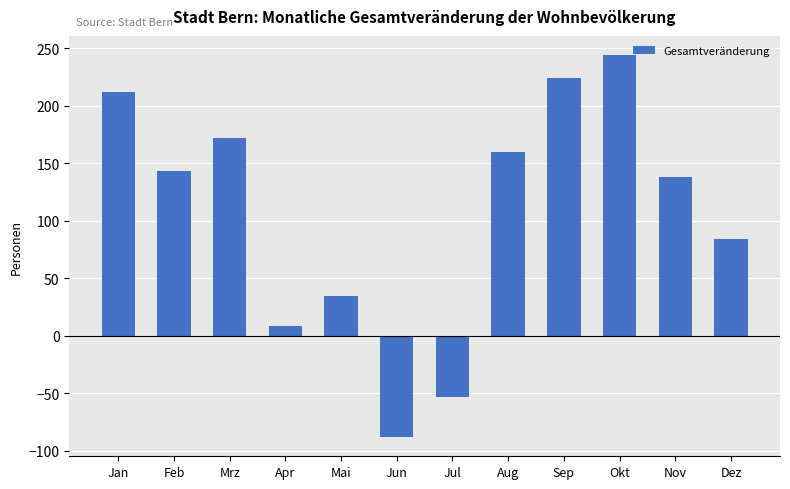

Reading right to left, transcribe all the data shown in this chart.

84	138	244	224	160	-53	-88	35	9	172	143	212